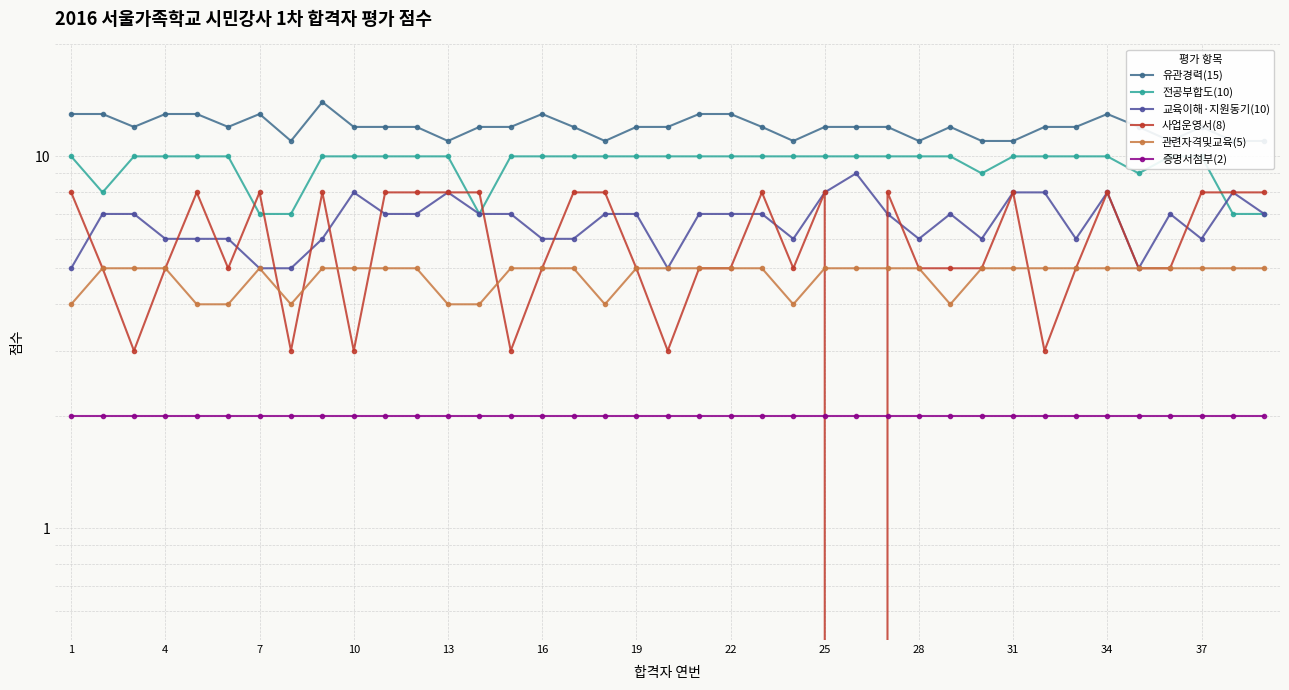

How many distinct data groups are displayed?

6